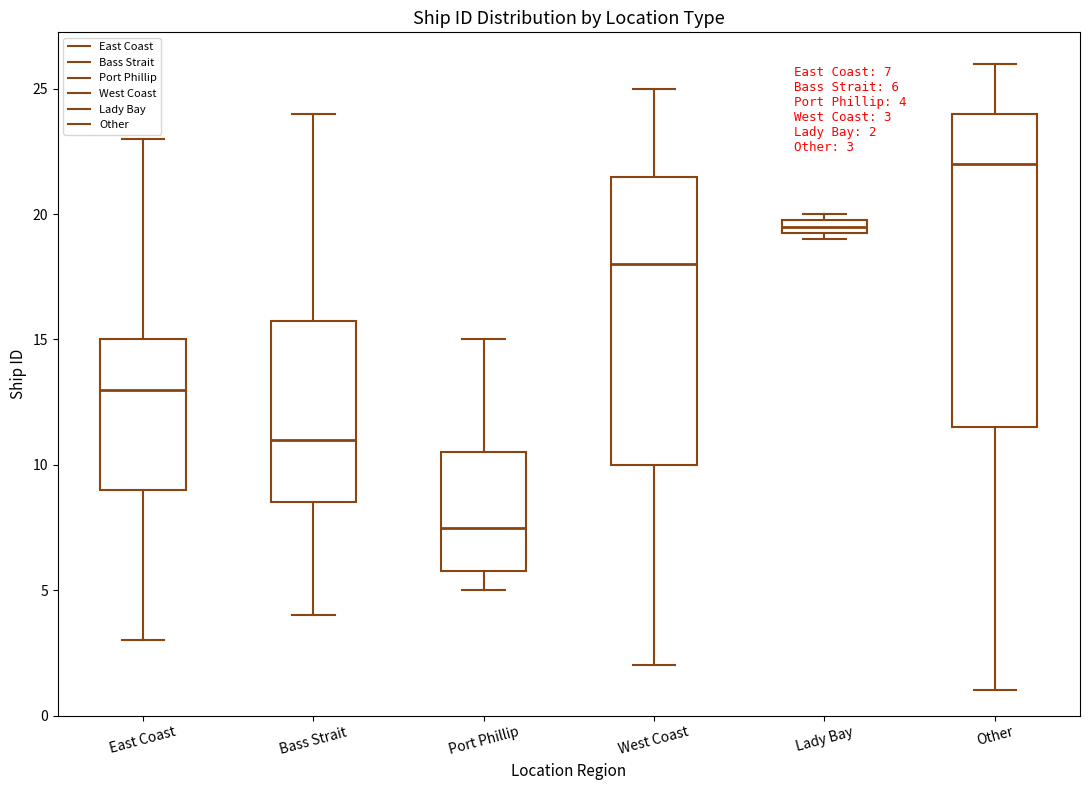

Which box is the tallest, from its lower edge to its upper edge?

Other